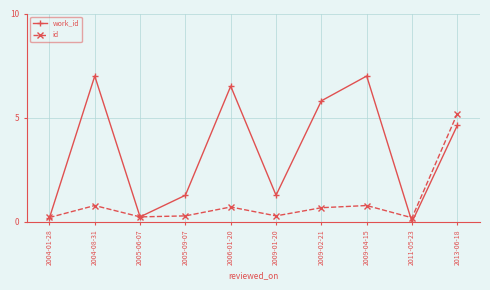

What are all the series names shown in the legend?

work_id, id